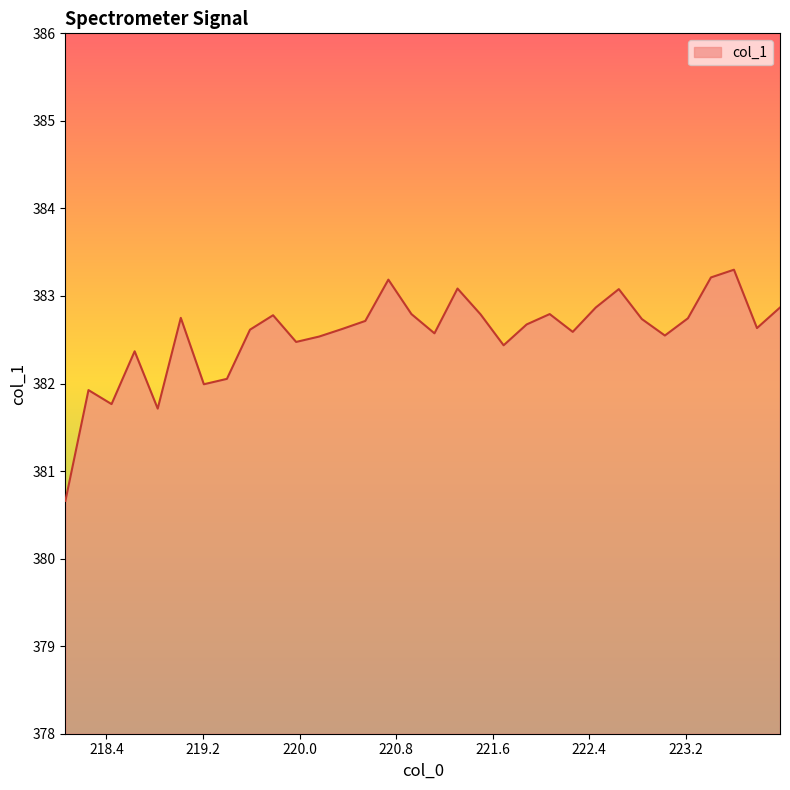

What is the difference between the maximum and minimum values?

2.6